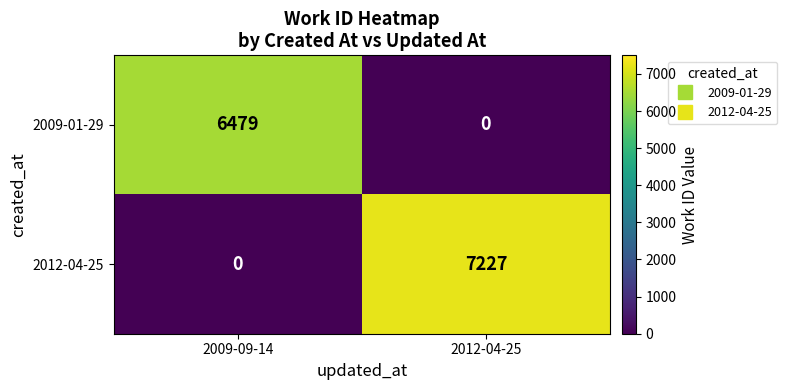

What is the total value across all series at 2009-09-14?

6479